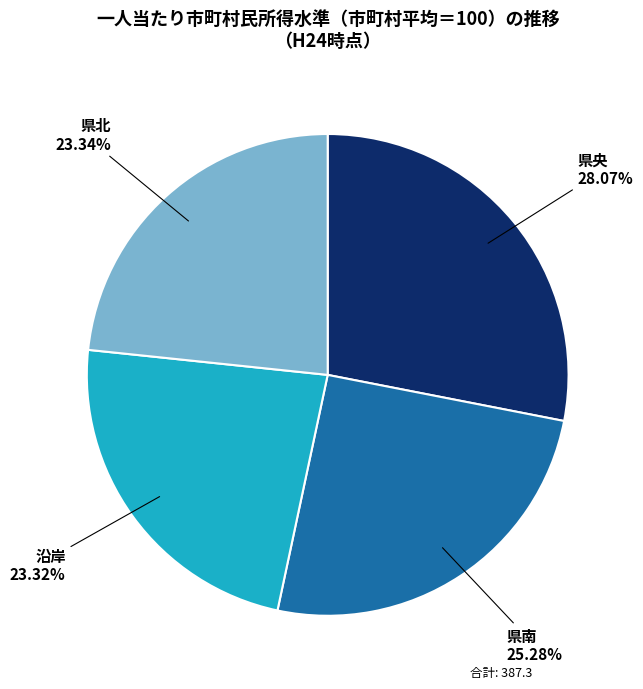

Does any single category account for the majority?

No